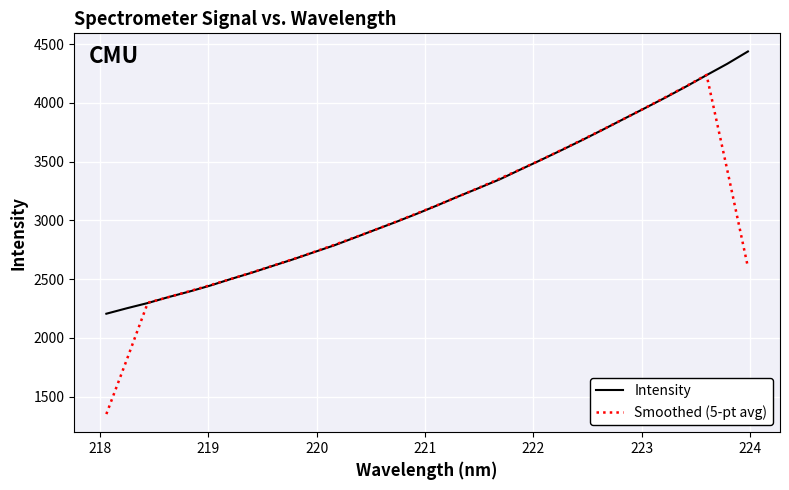

Rank the series by their maximum value, from lowest to highest.

Smoothed (5-pt avg), Intensity